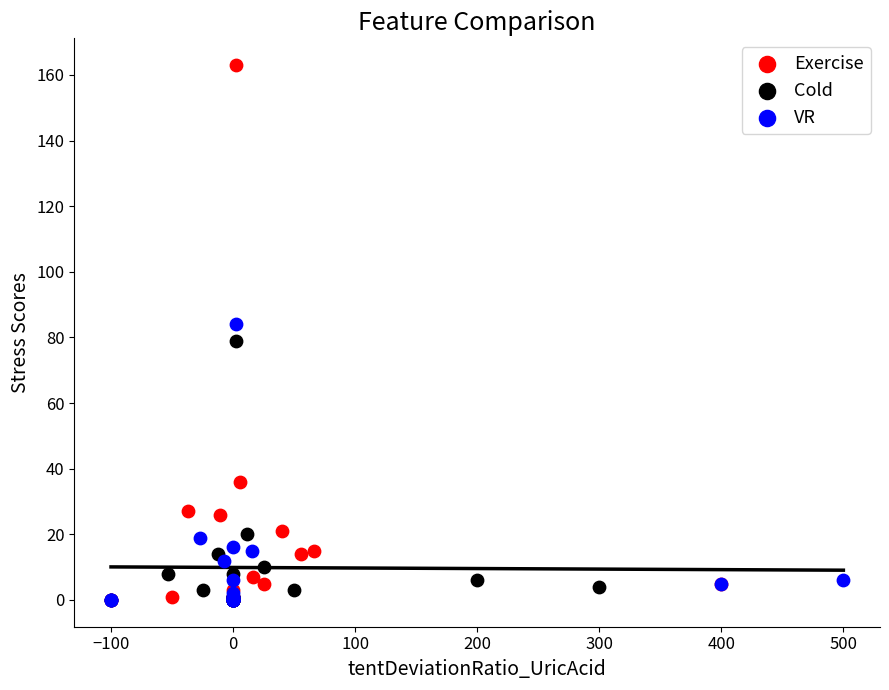

Which series has the largest Y range (max minus min)?

Exercise